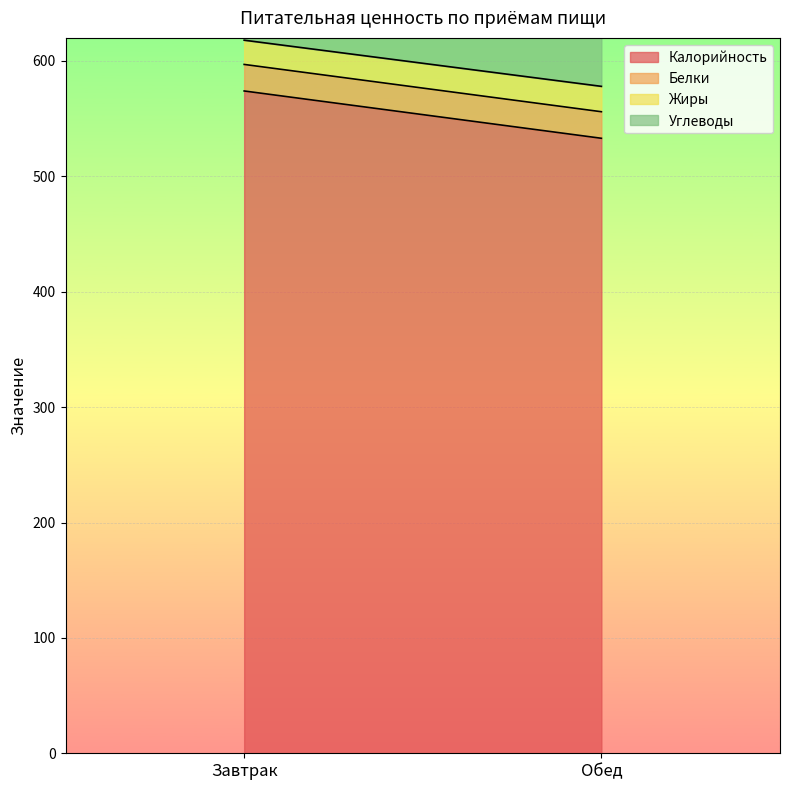

What value does the Жиры series have at Завтрак?

21